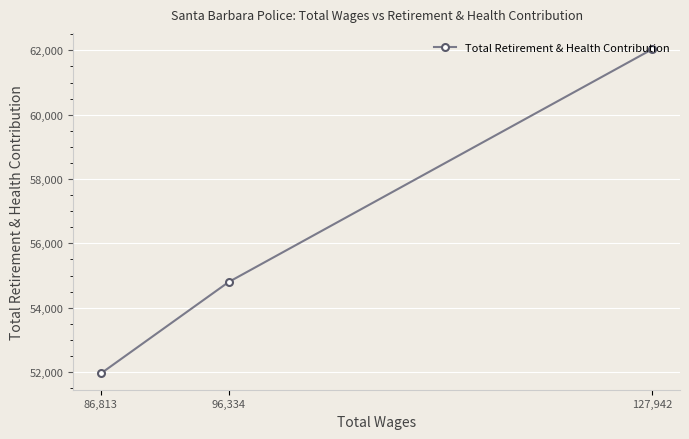

What is the sum of all values?

168793